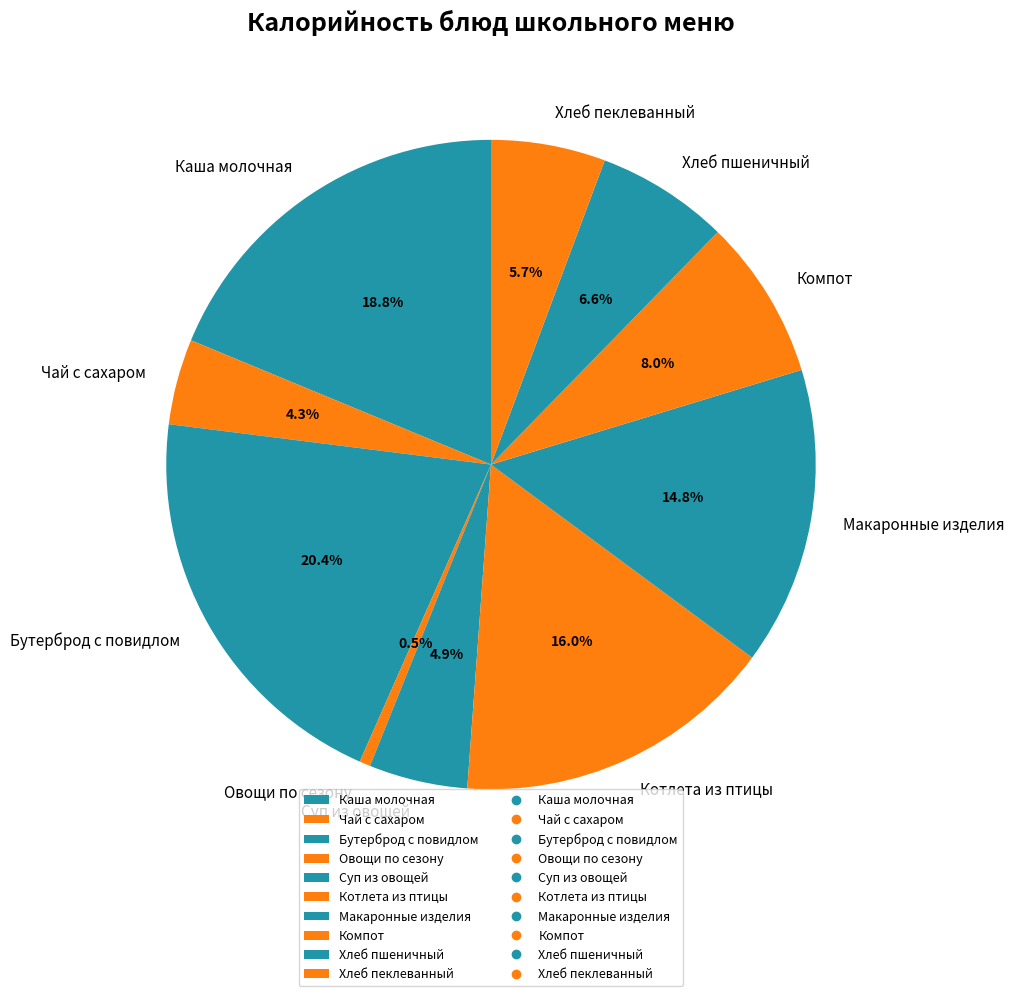

Which has a higher value, Котлета из птицы or Хлеб пшеничный?

Котлета из птицы